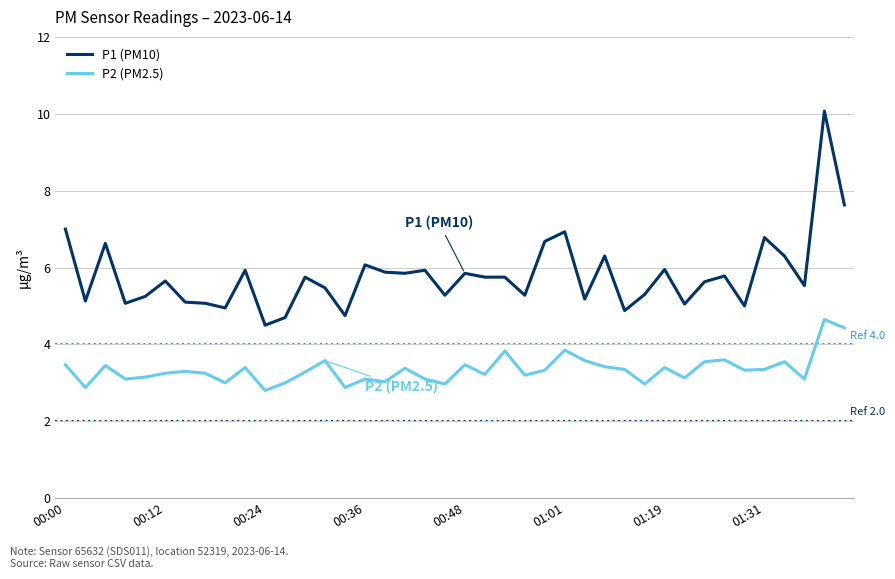

True or false: P2 (PM2.5) and P1 (PM10) intersect in this chart.

False